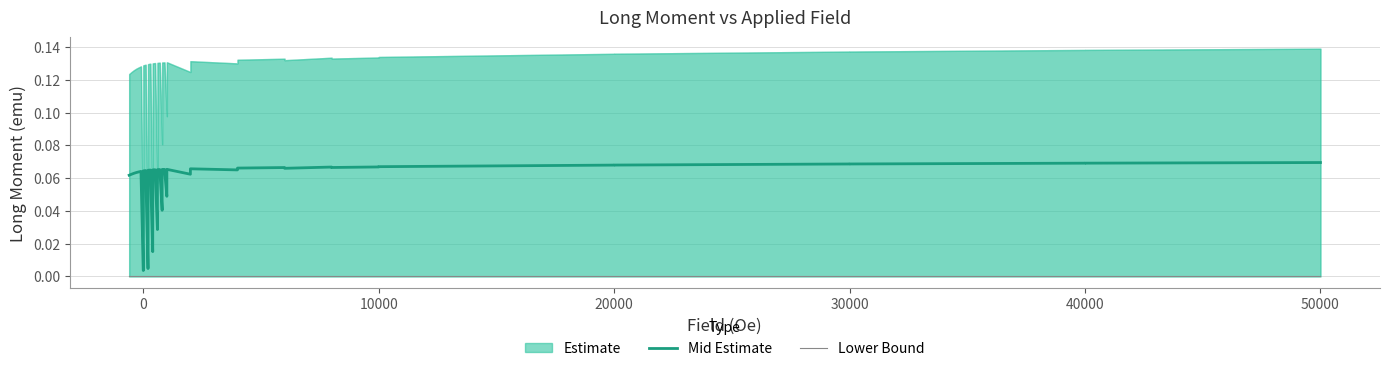

Does the chart have visible grid lines?

Yes